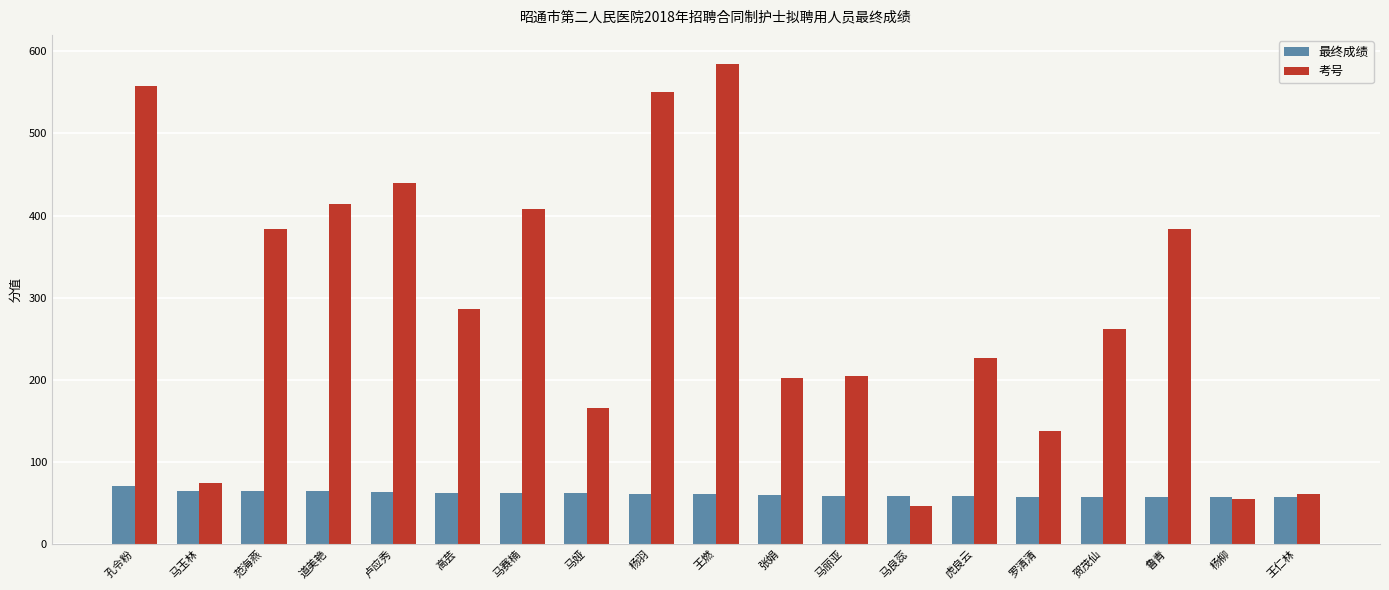

Rank the series by their average value, from highest to lowest.

考号, 最终成绩